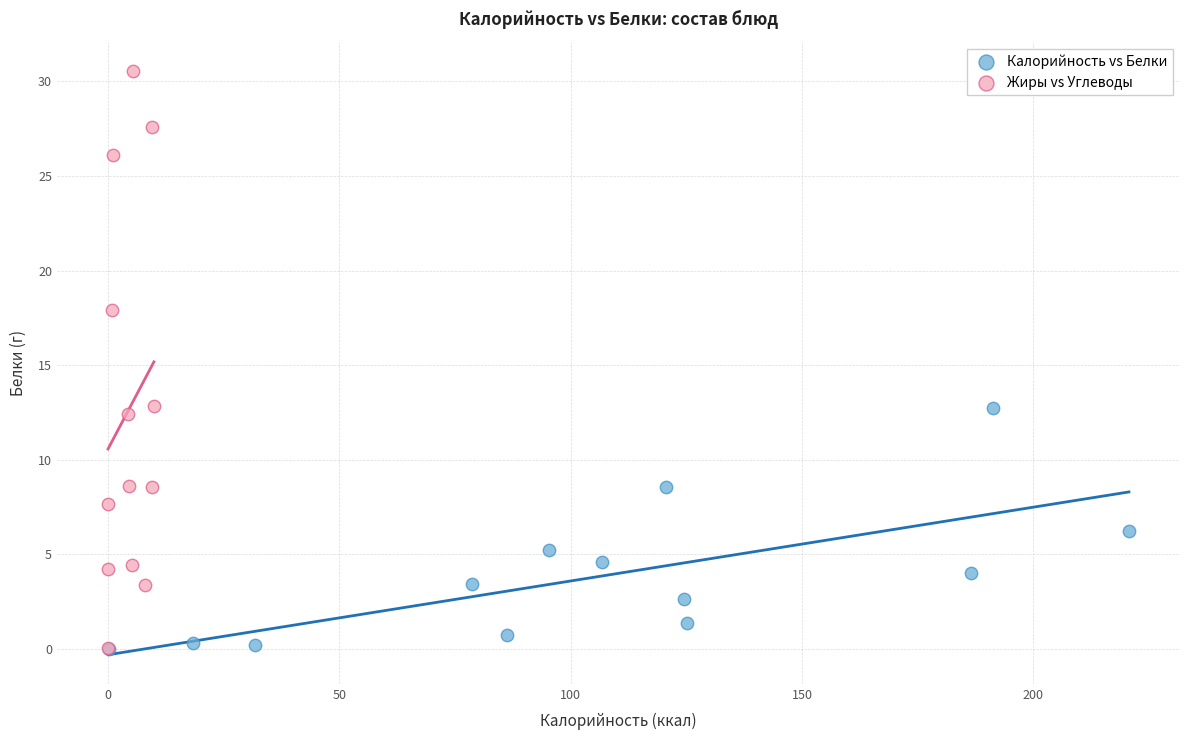

Which series has the widest spread of Y values?

Жиры vs Углеводы